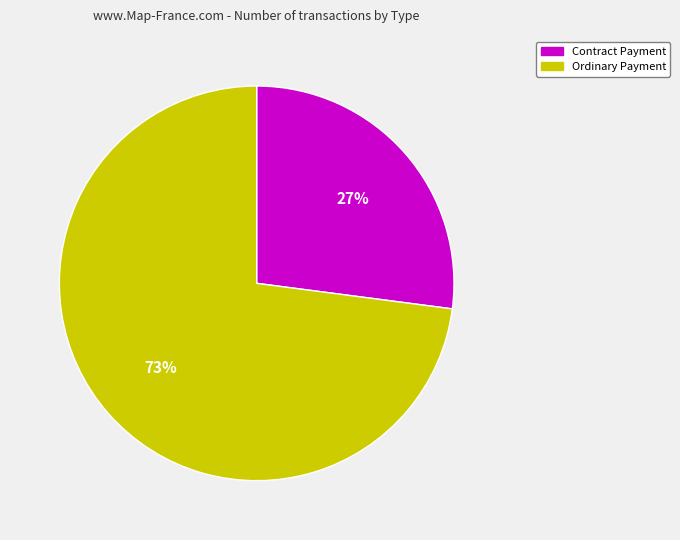

What is the smallest slice in the pie chart?

Contract Payment